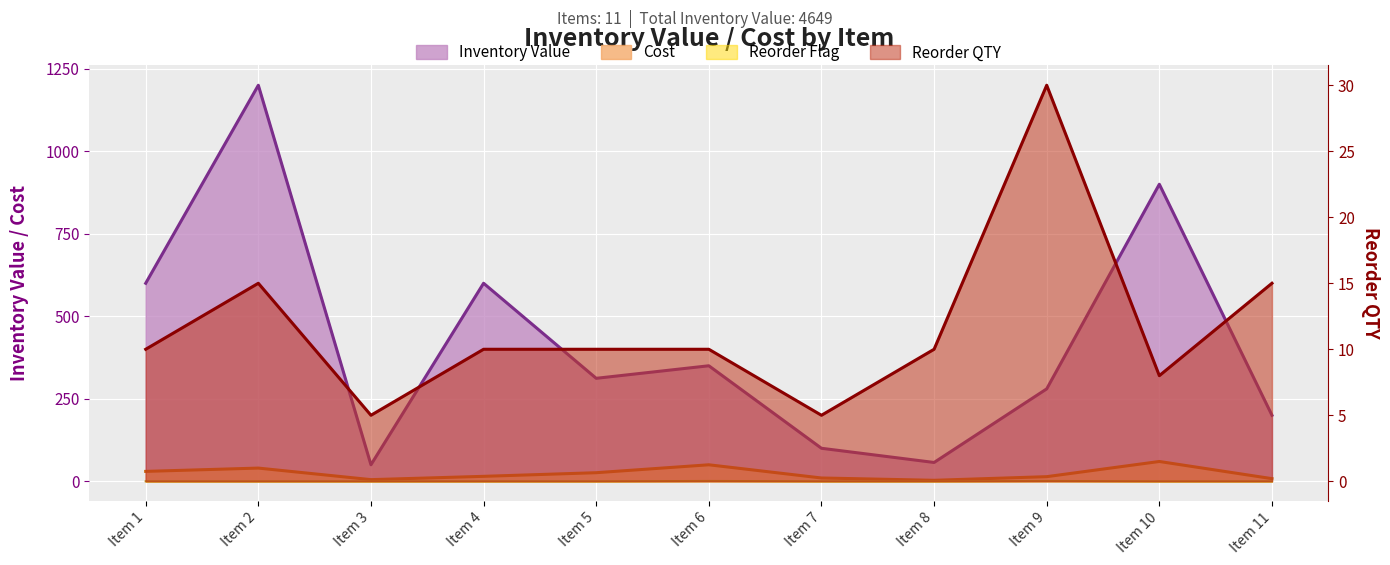

What is the sum of the Inventory Value values at Item 6 and Item 11?

550